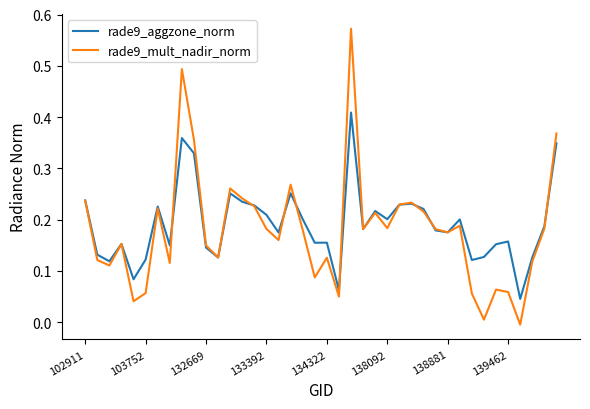

Rank the series by their maximum value, from lowest to highest.

rade9_aggzone_norm, rade9_mult_nadir_norm